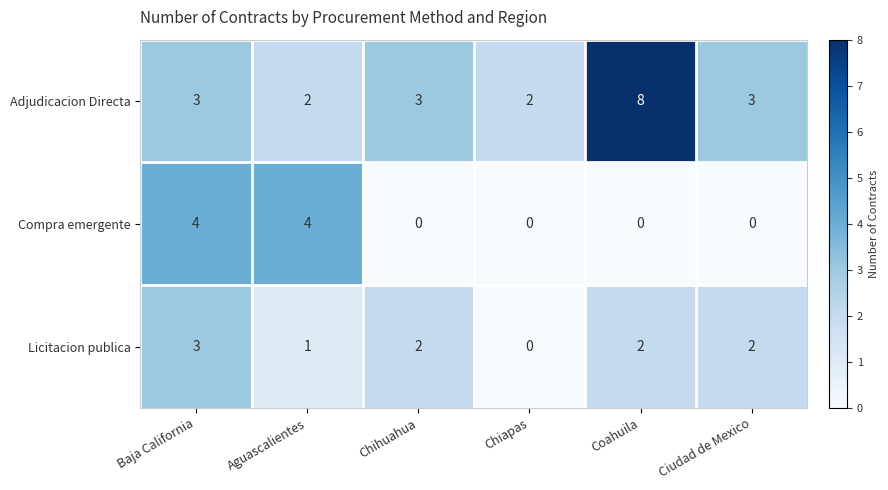

What is the total value across all series at Chiapas?

2